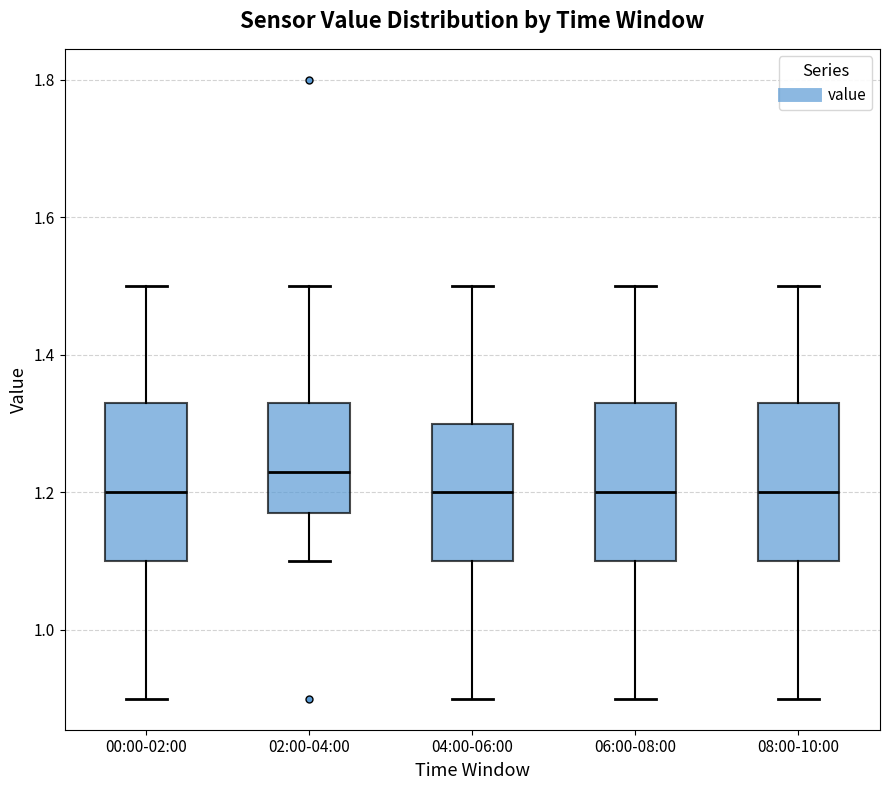

Which box's median line is the highest?

02:00-04:00